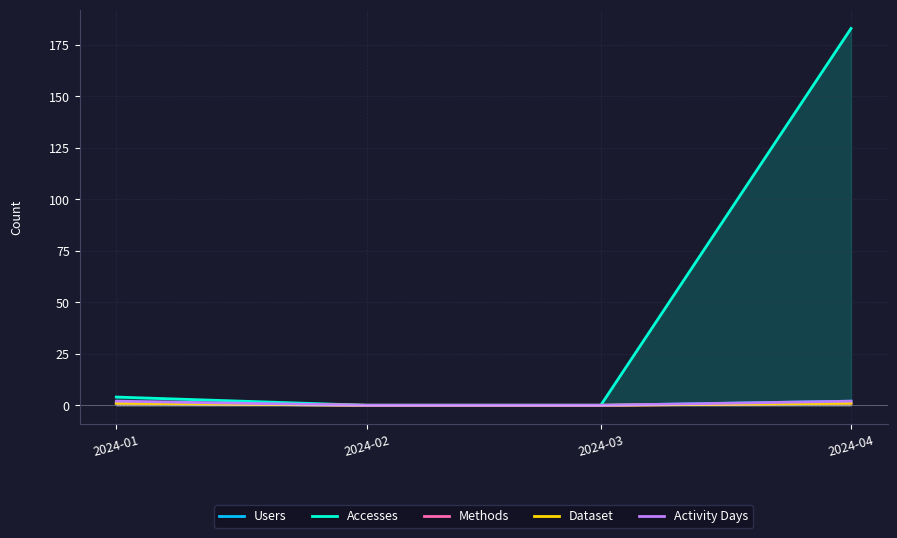

What is the difference between the maximum and minimum values in the Accesses series?

183